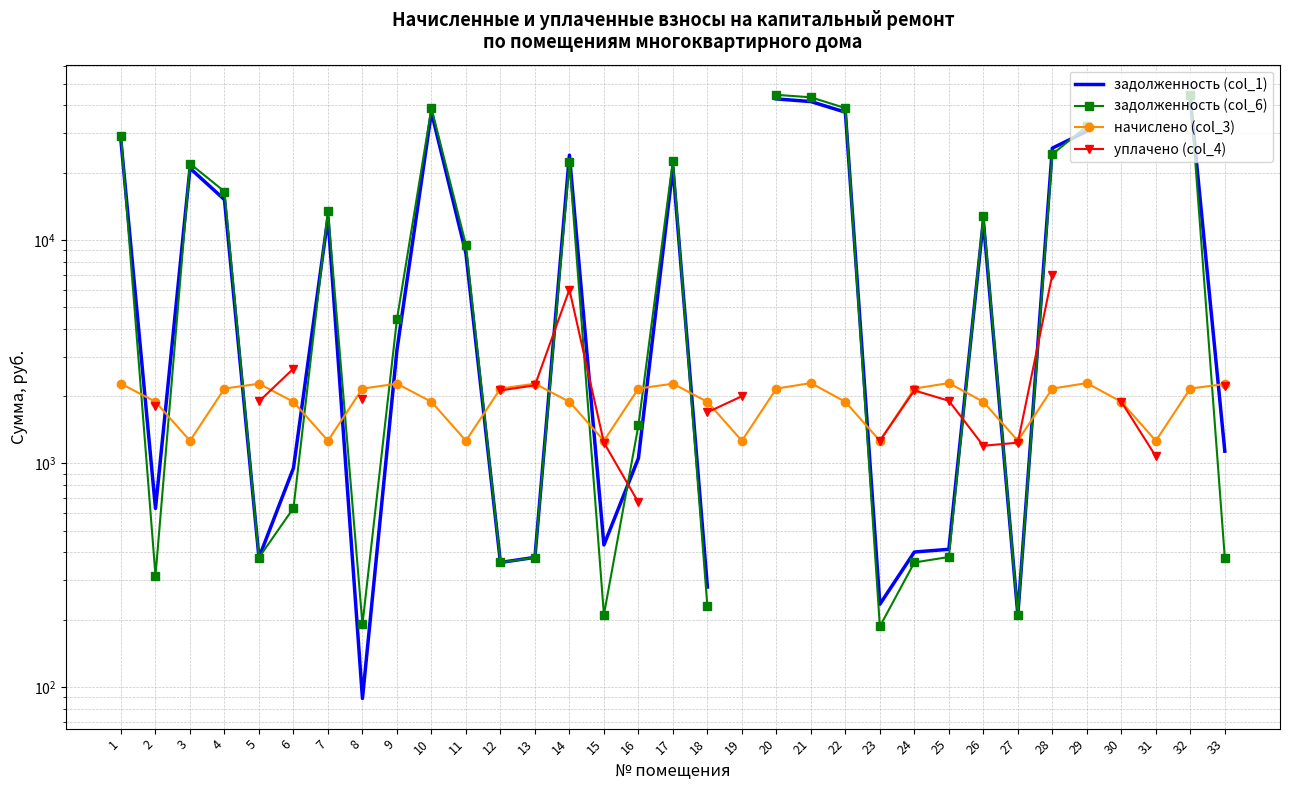

True or false: начислено (col_3) has a value of 2230.7 at 23.

False